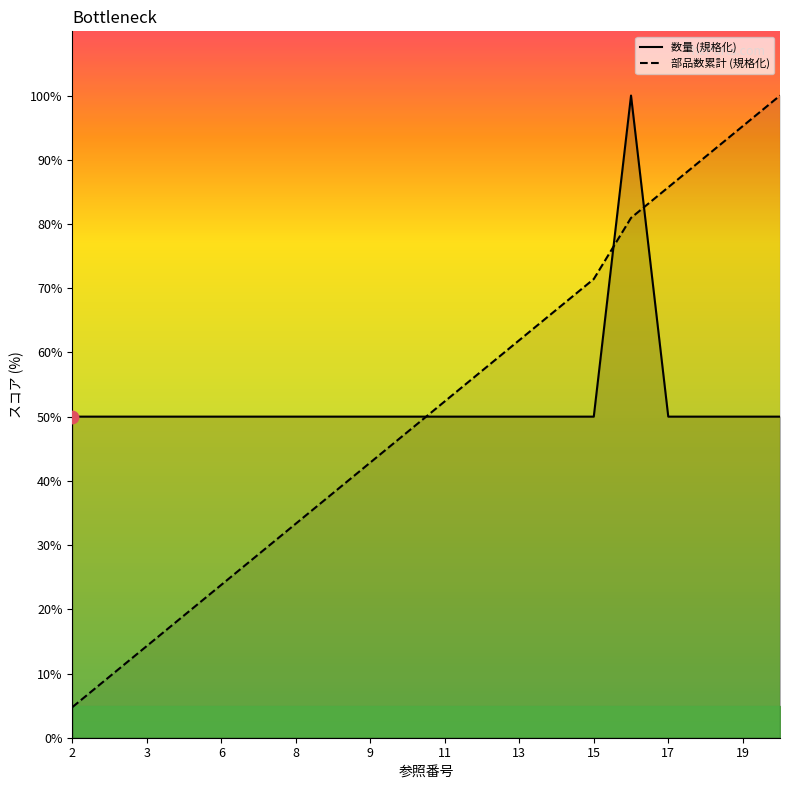

Which series has the largest total across all categories?

数量 (規格化)